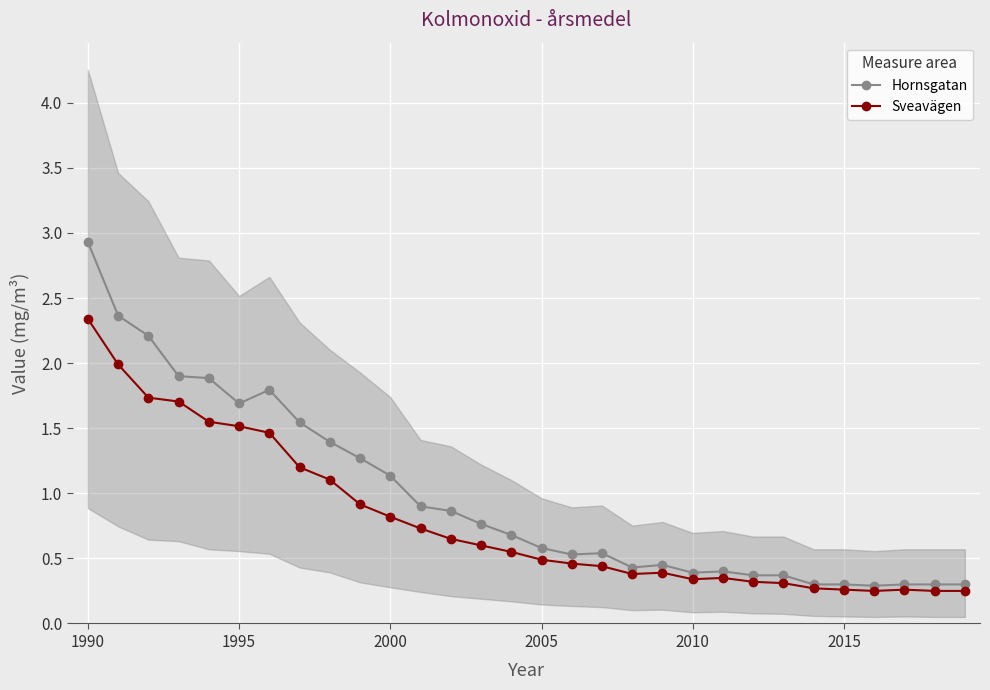

True or false: Hornsgatan has more than 1 points higher than both neighbors.

True